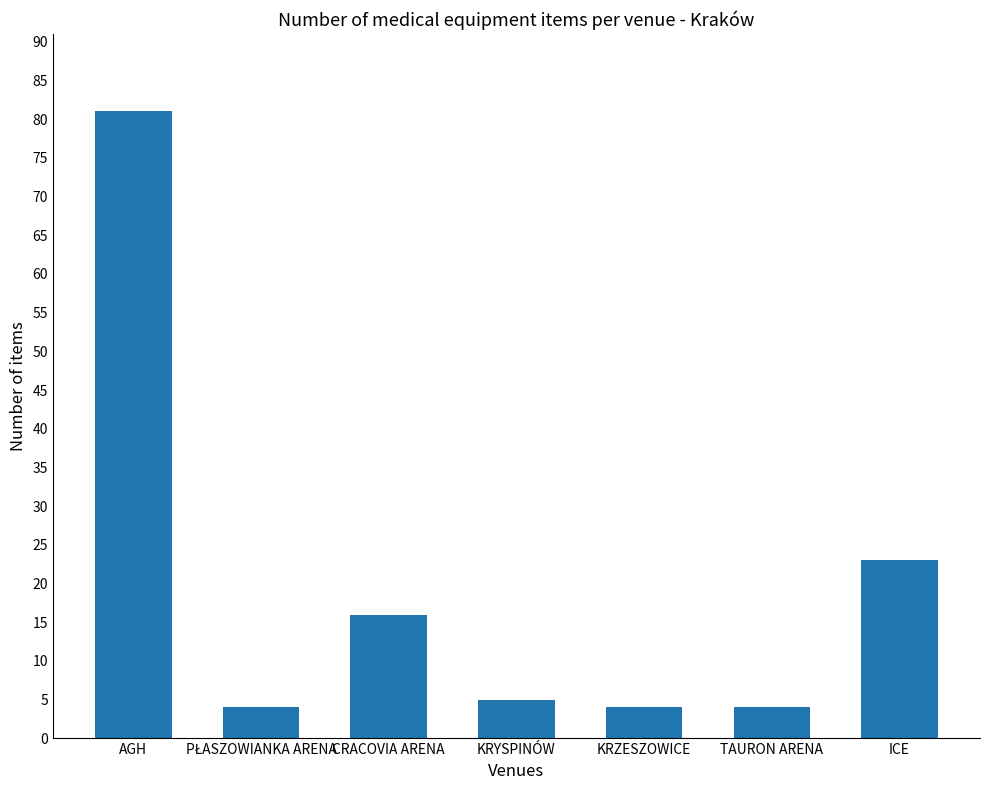

Is it true that the value at TAURON ARENA is 4?

True